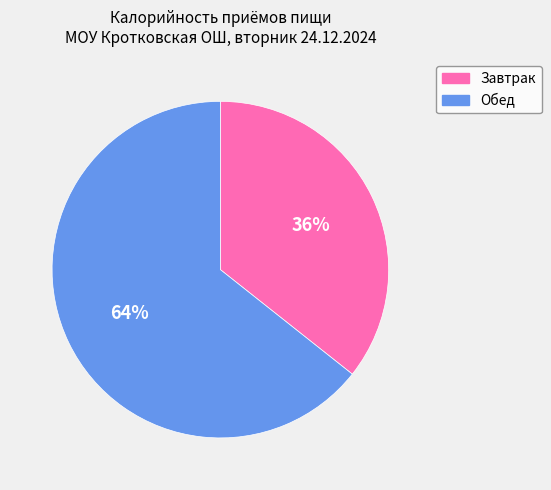

Is the sum of Обед and Завтрак greater than half?

Yes